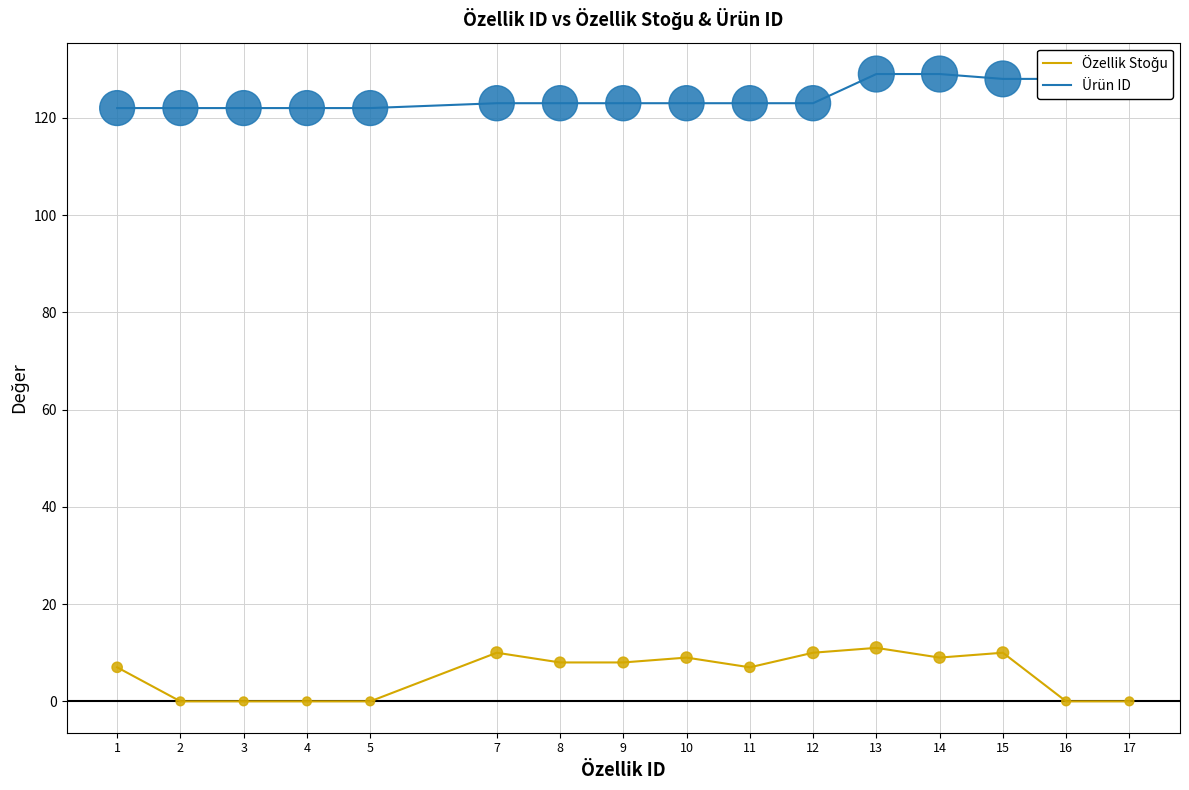

At how many categories does at least one series exceed 115?

16